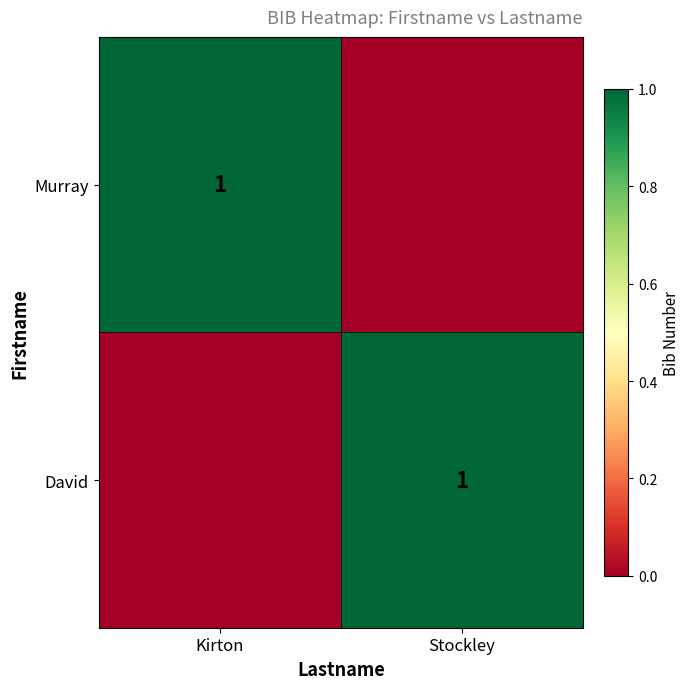

The David series shows 1 at Stockley. True or false?

True